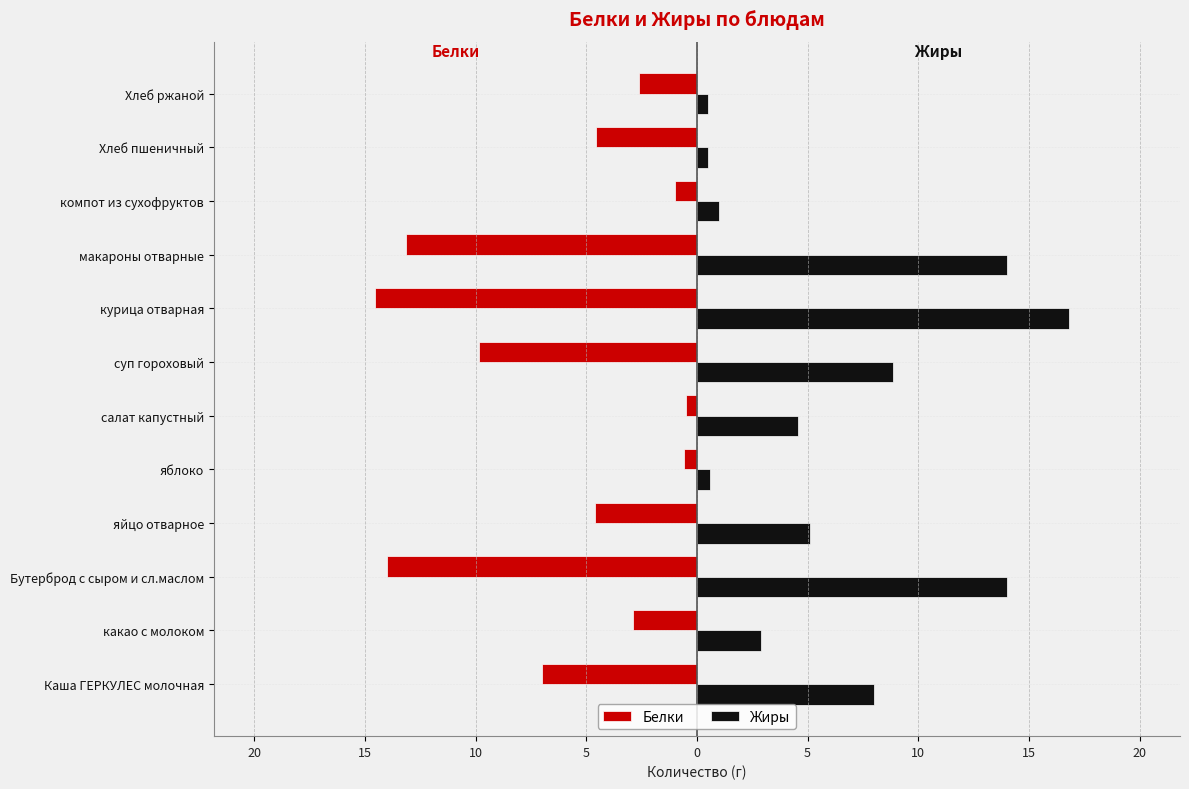

What are all the series names shown in the legend?

Белки, Жиры